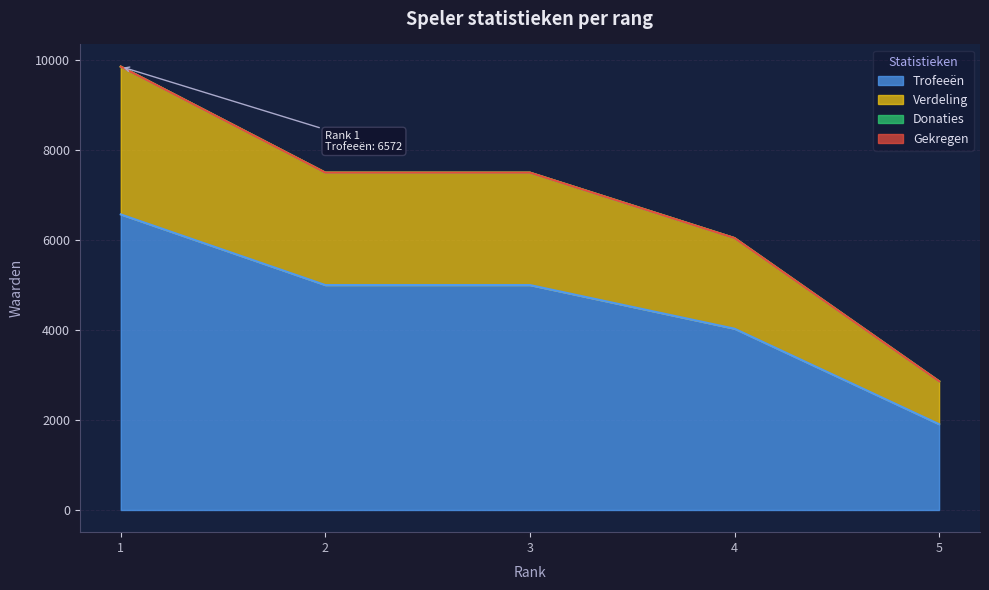

True or false: Trofeeën has more than 2 interior local peaks.

False